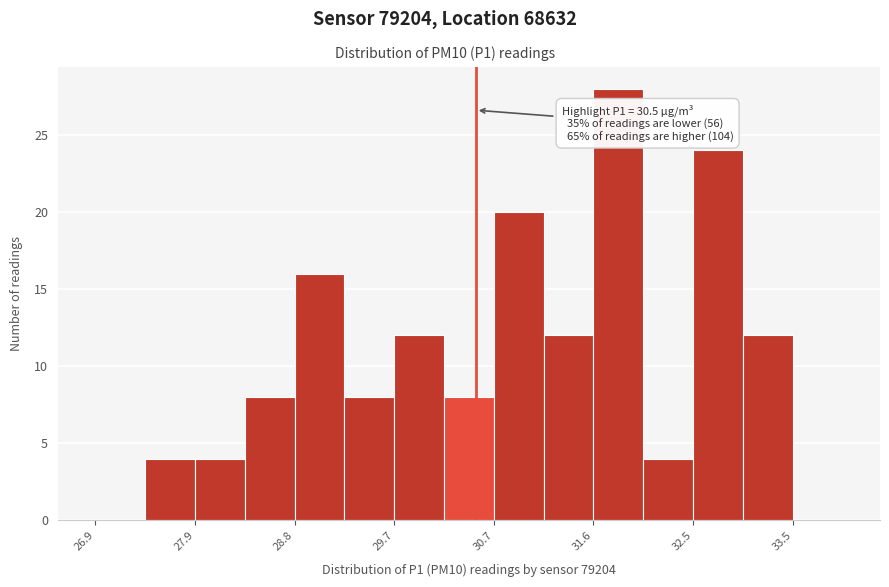

Over which range of the x-axis is the bar tallest?

31.6 to 32.1